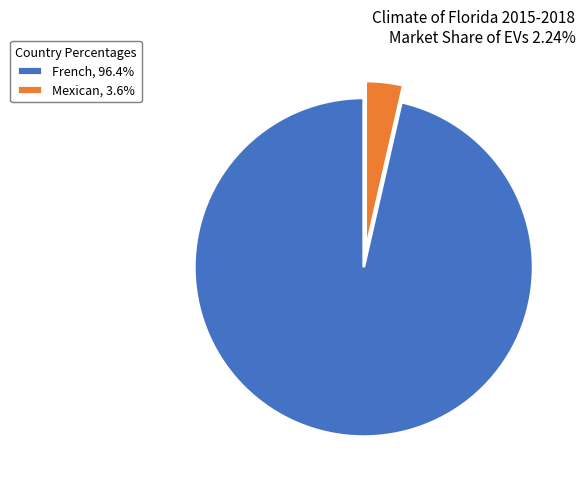

What is the ratio of the value at French to the value at Mexican?

27.0